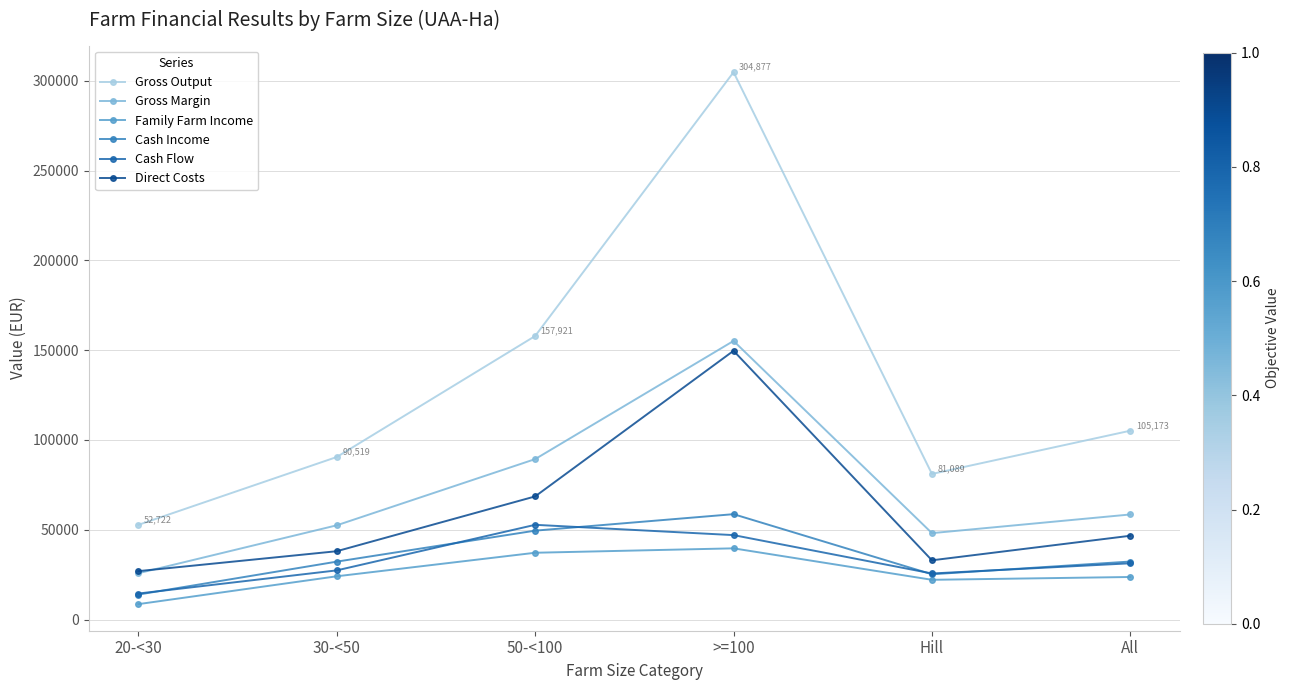

Count the number of data series in this chart.

6